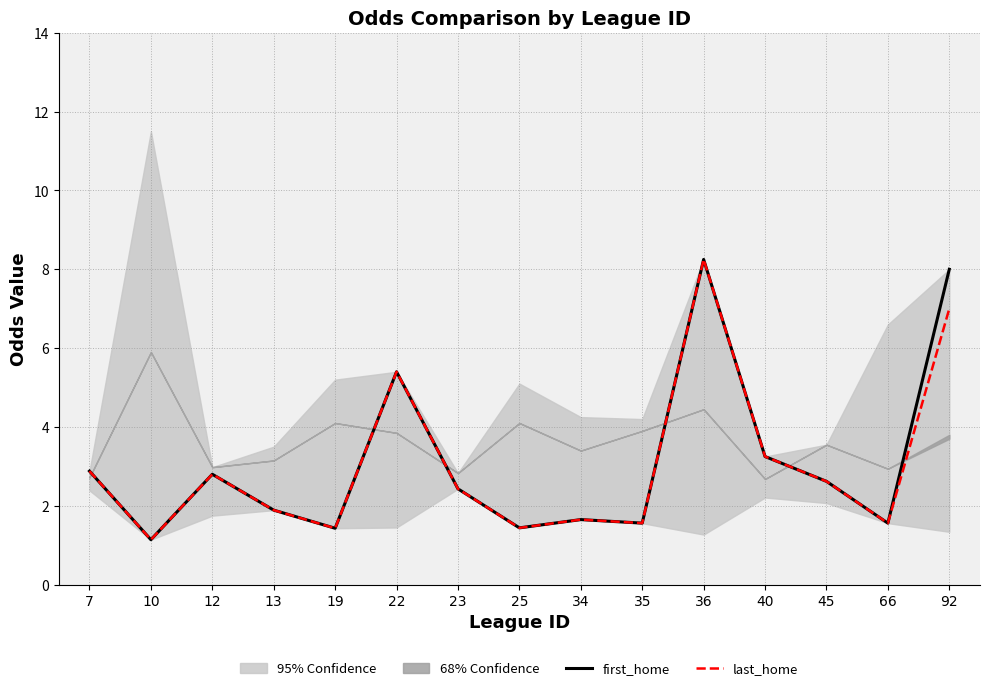

Reading left to right, extract all data points from this chart.

first_home: 2.9	1.1	2.8	1.9	1.4	5.4	2.4	1.4	1.6	1.6	8.2	3.2	2.6	1.6	8.0
last_home: 2.9	1.1	2.8	1.9	1.4	5.4	2.4	1.4	1.6	1.6	8.2	3.2	2.6	1.6	7.0